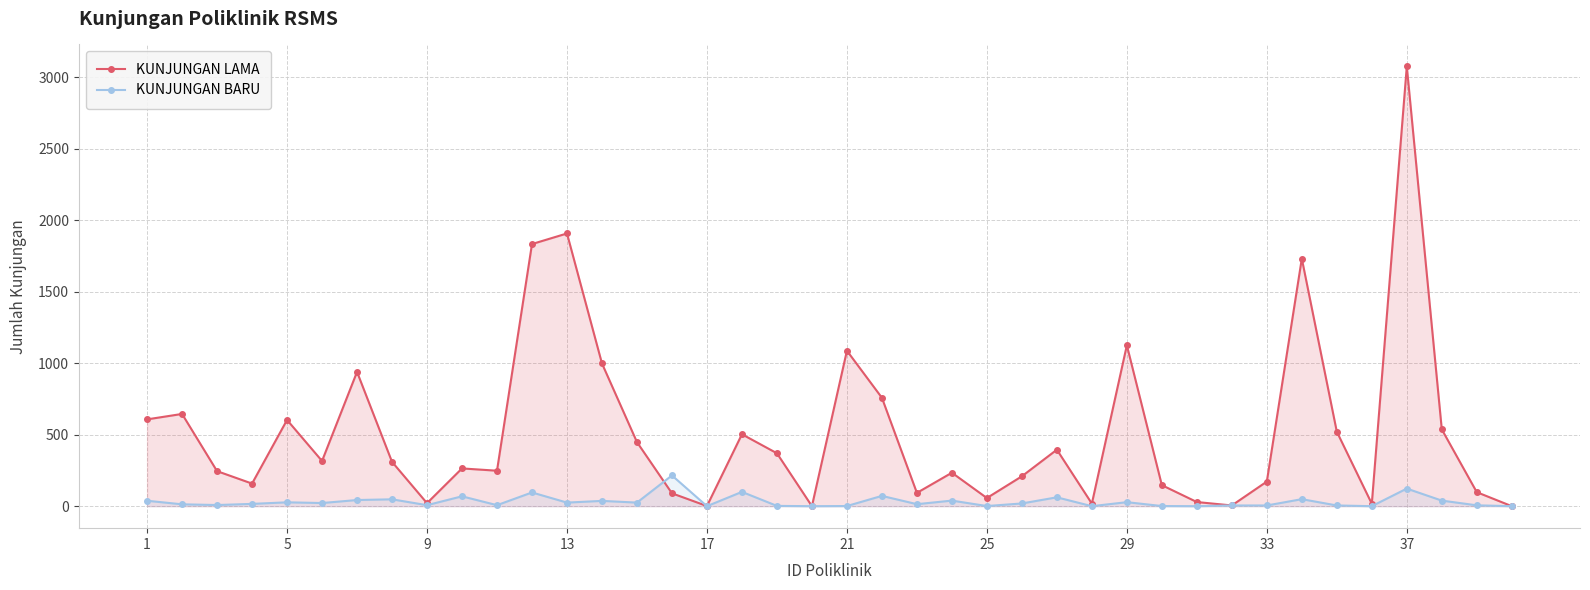

True or false: KUNJUNGAN BARU has more than 0 points higher than both neighbors.

True